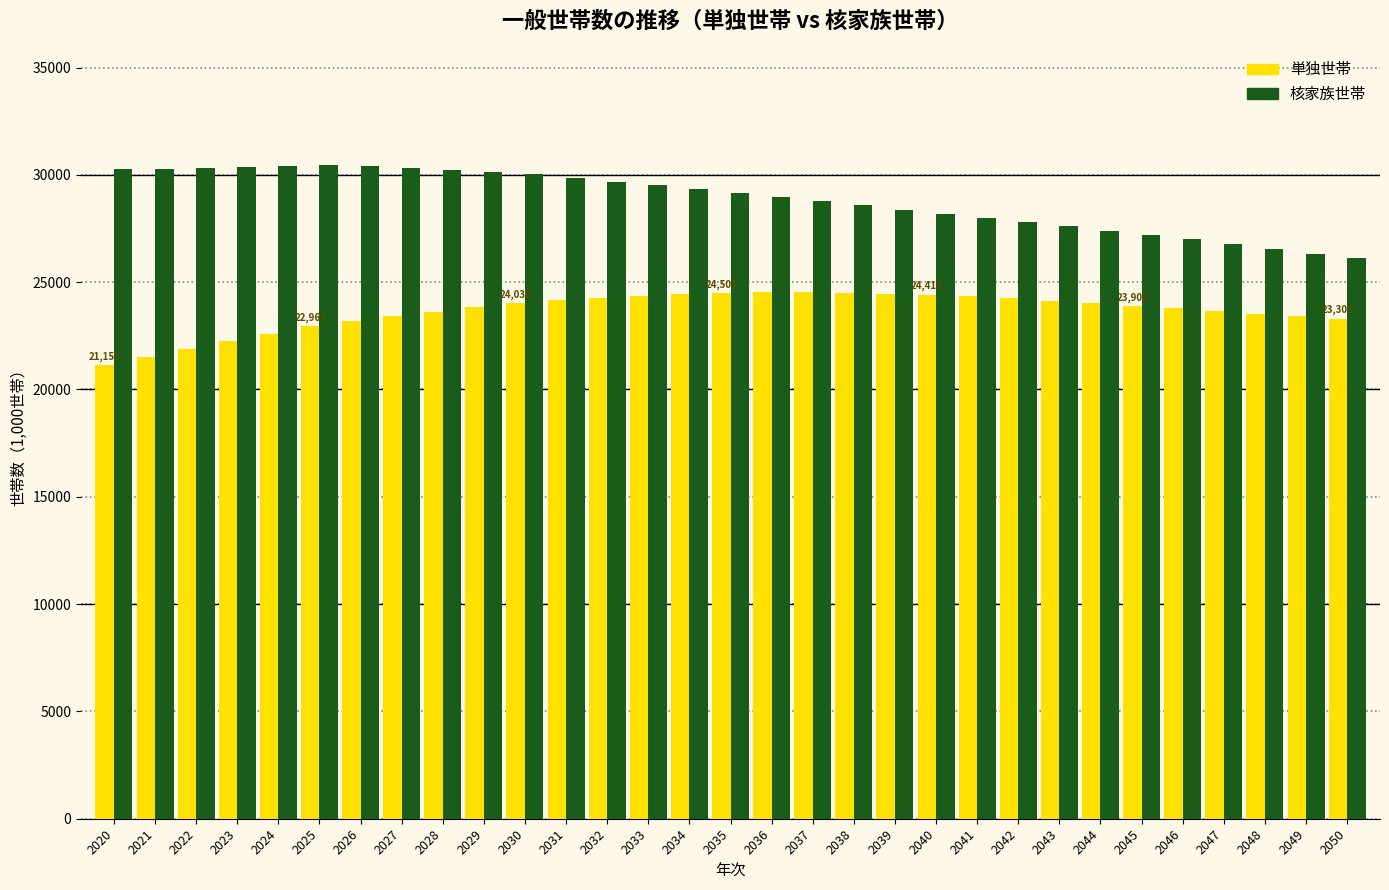

What is the greatest value displayed?

30454.0